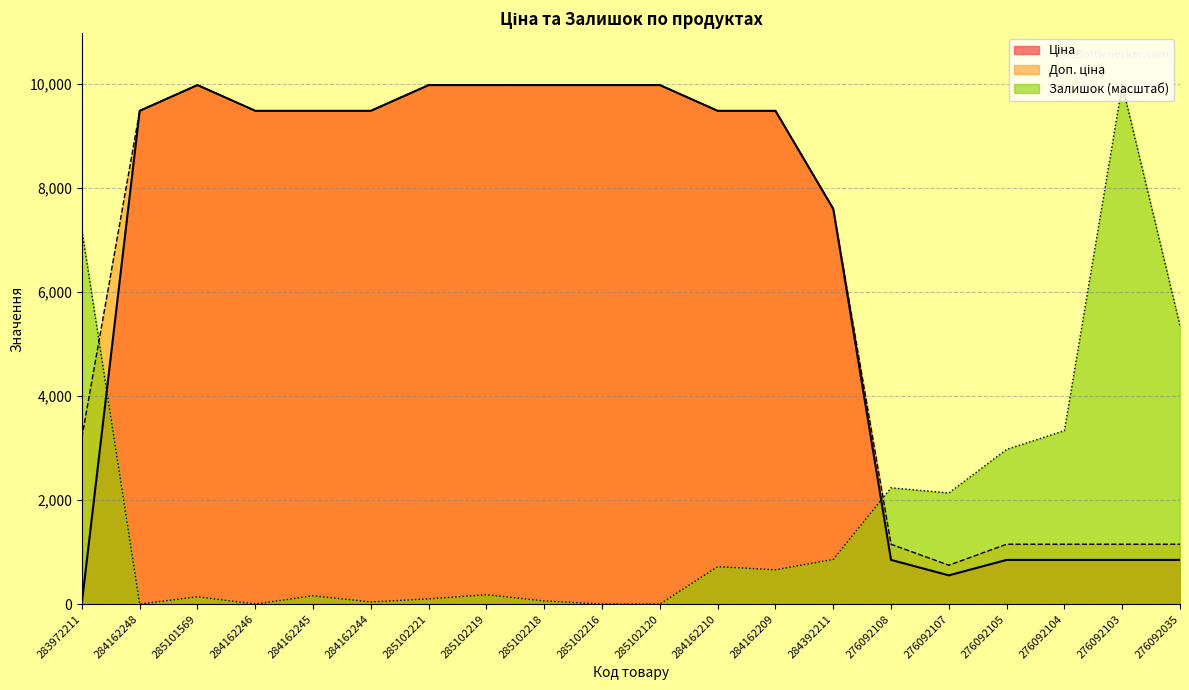

What is the spread (max minus min) of values at 284392211?

6738.7